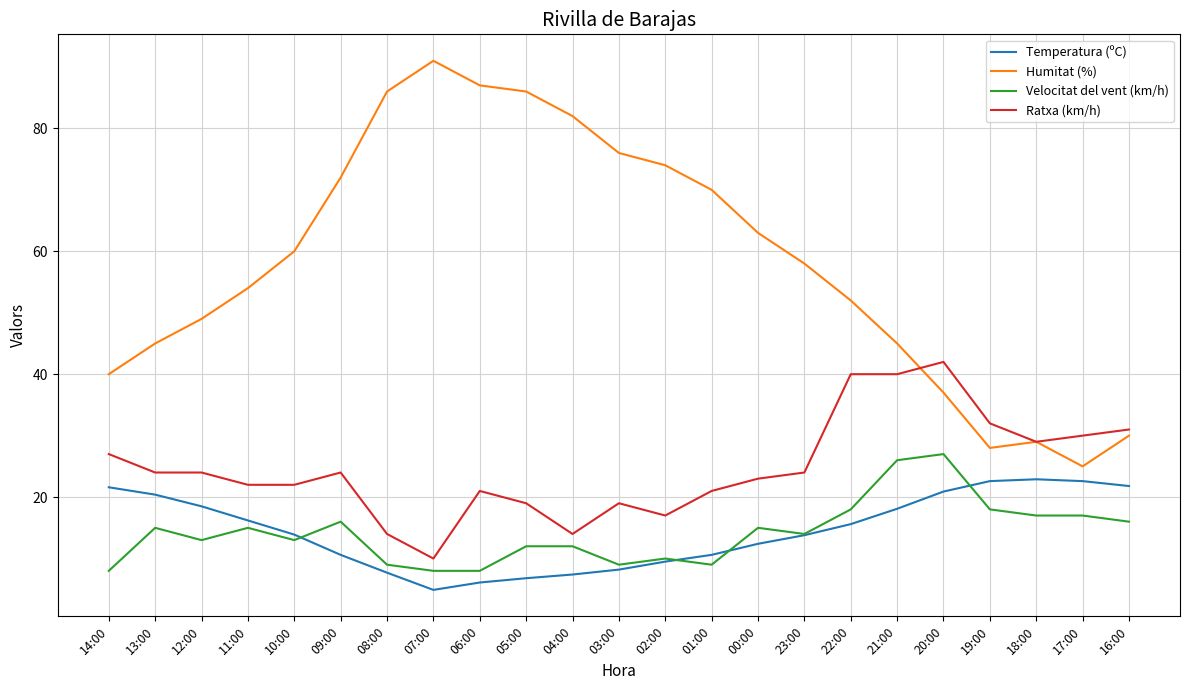

What is the total value across all series at 20:00?

126.9